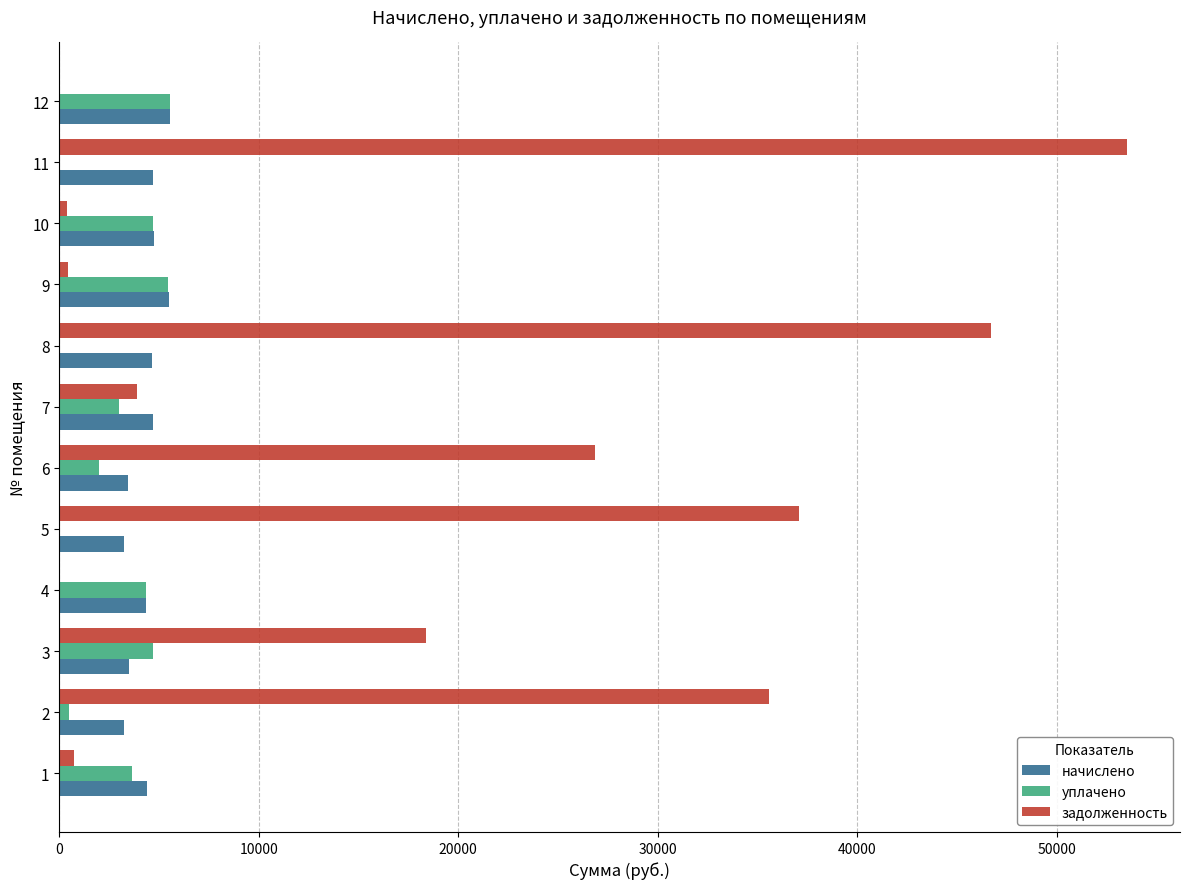

Between 2 and 4, which series saw the biggest shift?

задолженность